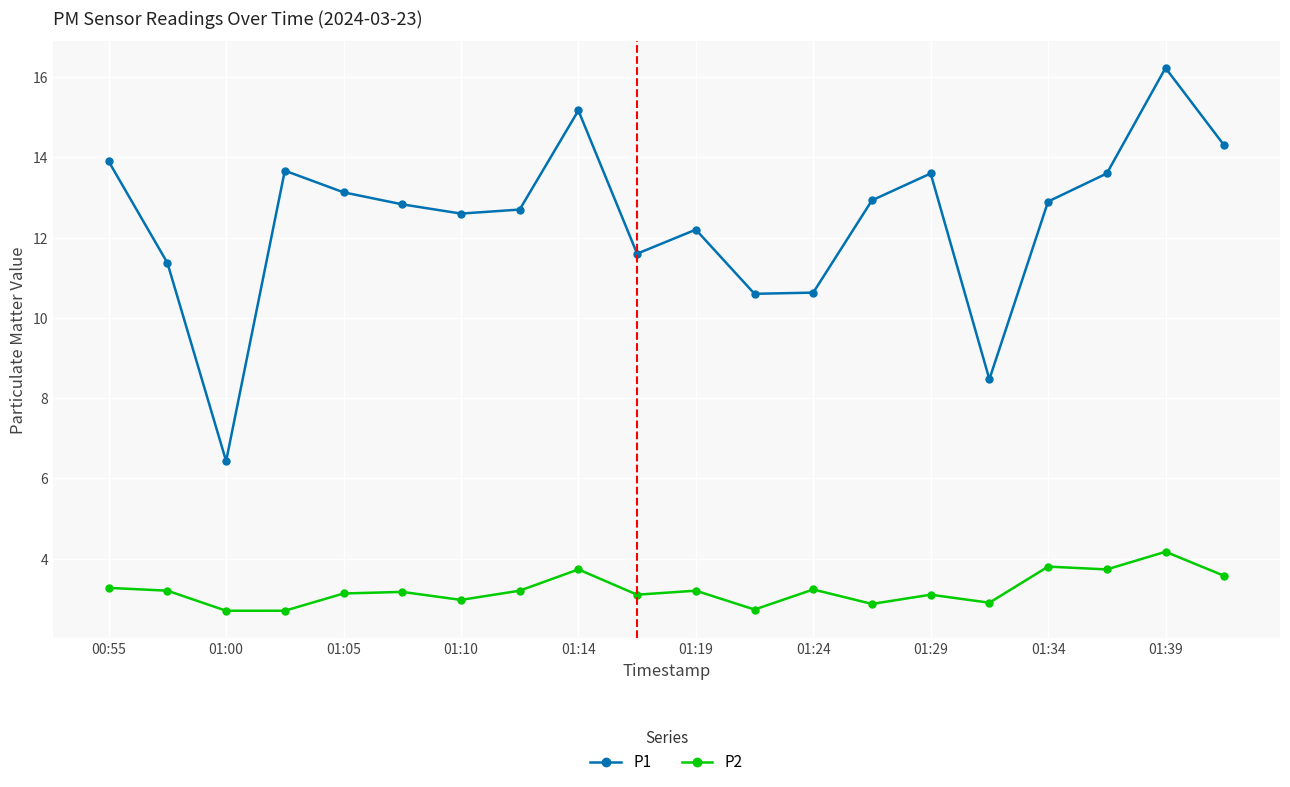

What is the value of the P2 point at the 7th from the left?

3.0